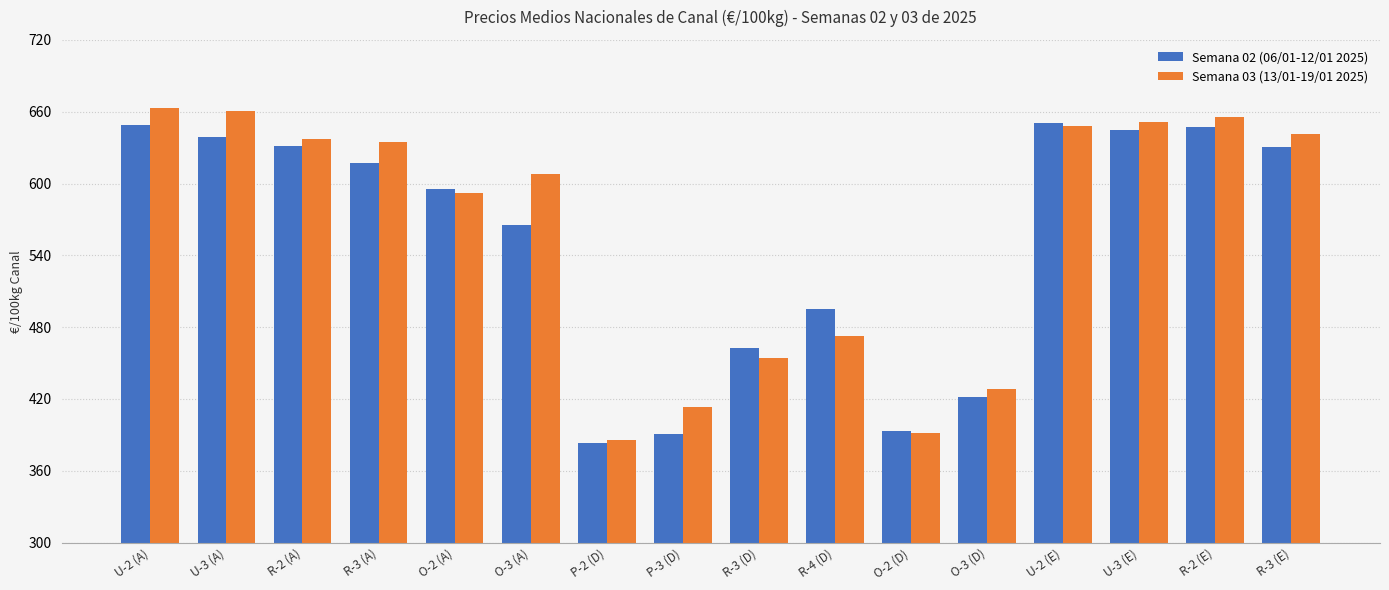

Which series changed the most between R-3 (D) and O-2 (D)?

Semana 02 (06/01-12/01 2025)